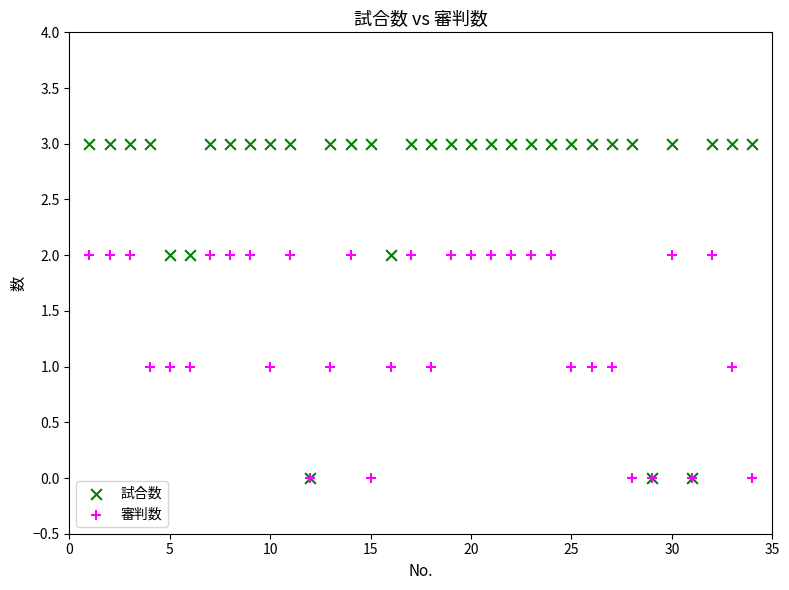

Which series has the largest Y range (max minus min)?

試合数